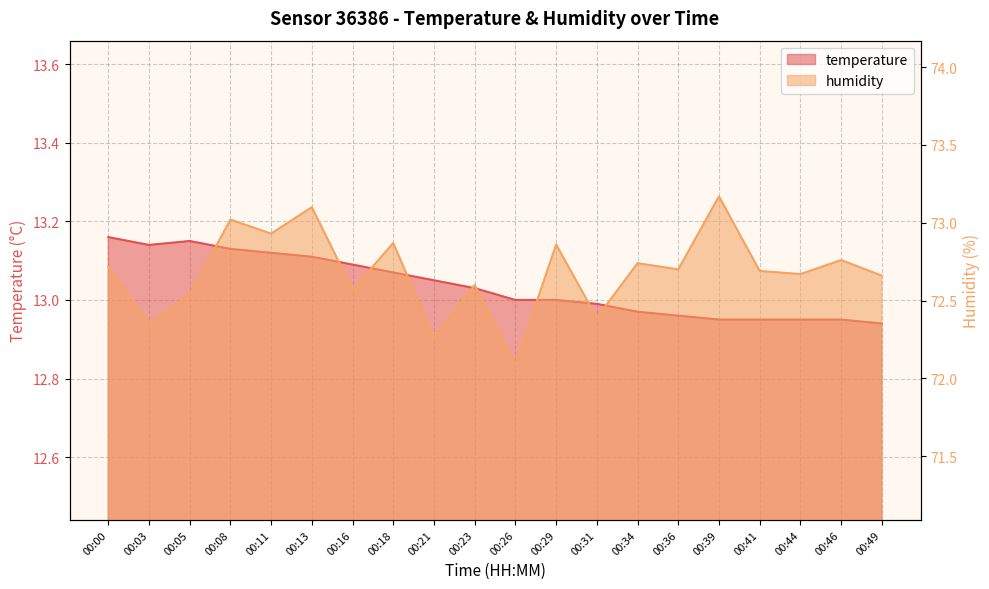

Where is humidity nearest to the value 72?

00:26